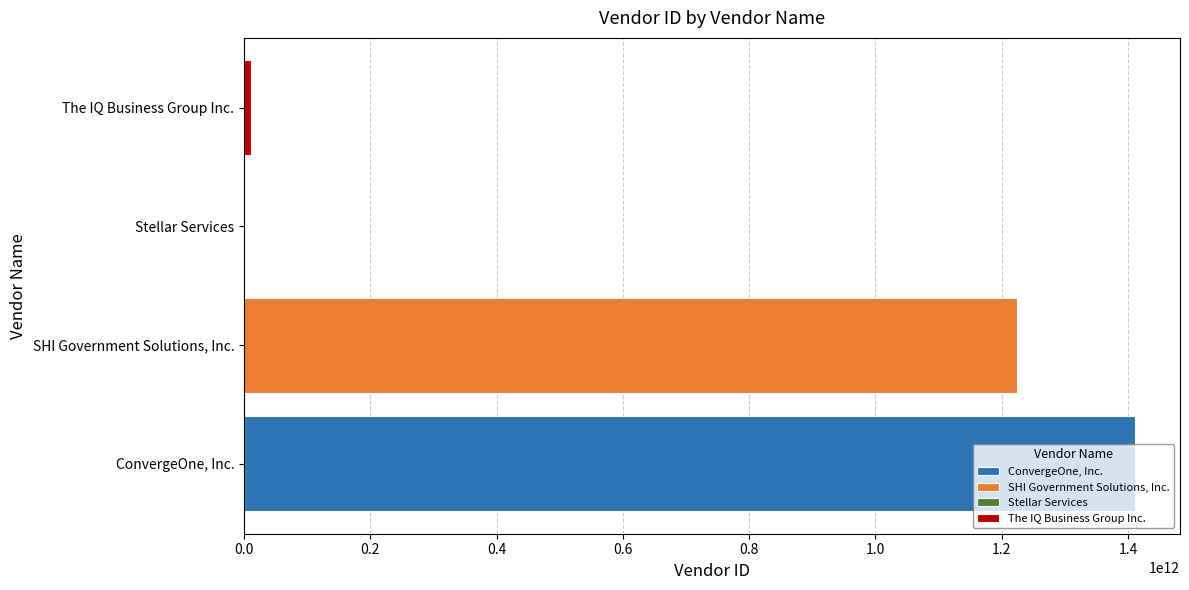

At which label is the value closest to 705938208806?

SHI Government Solutions, Inc.